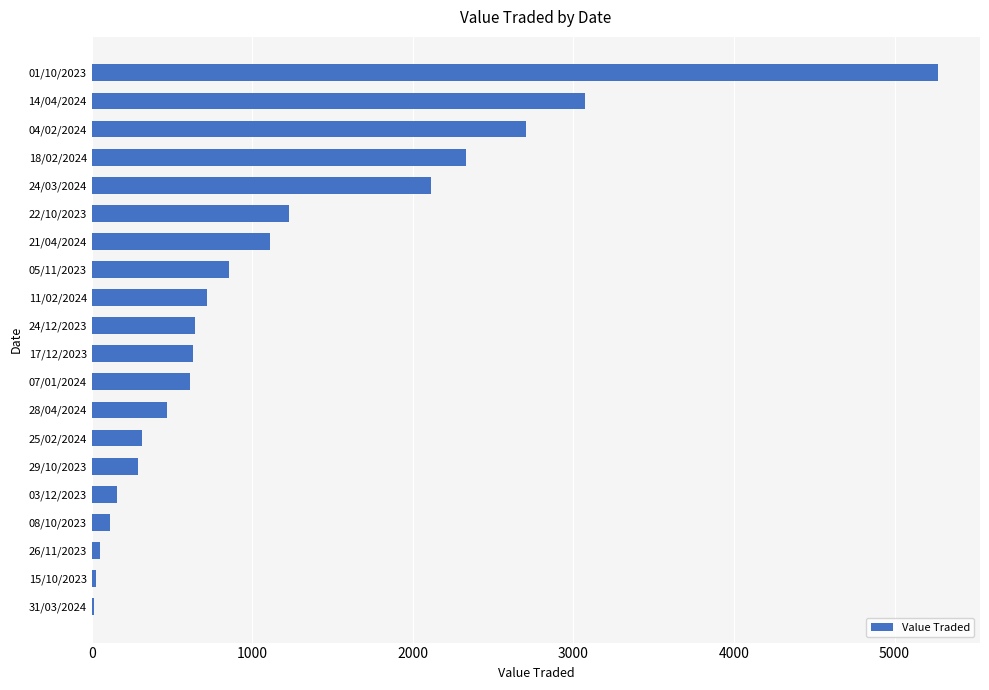

Count the number of data series in this chart.

1